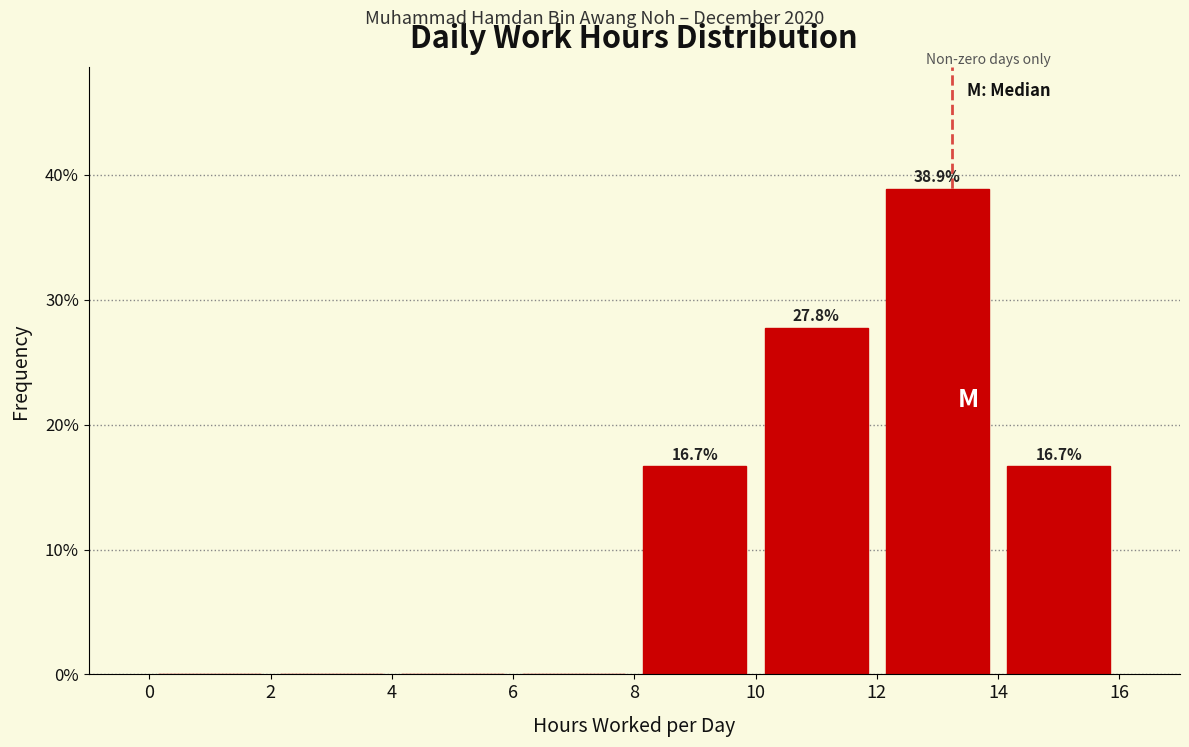

Which range on the x-axis has the tallest bar?

12 to 14